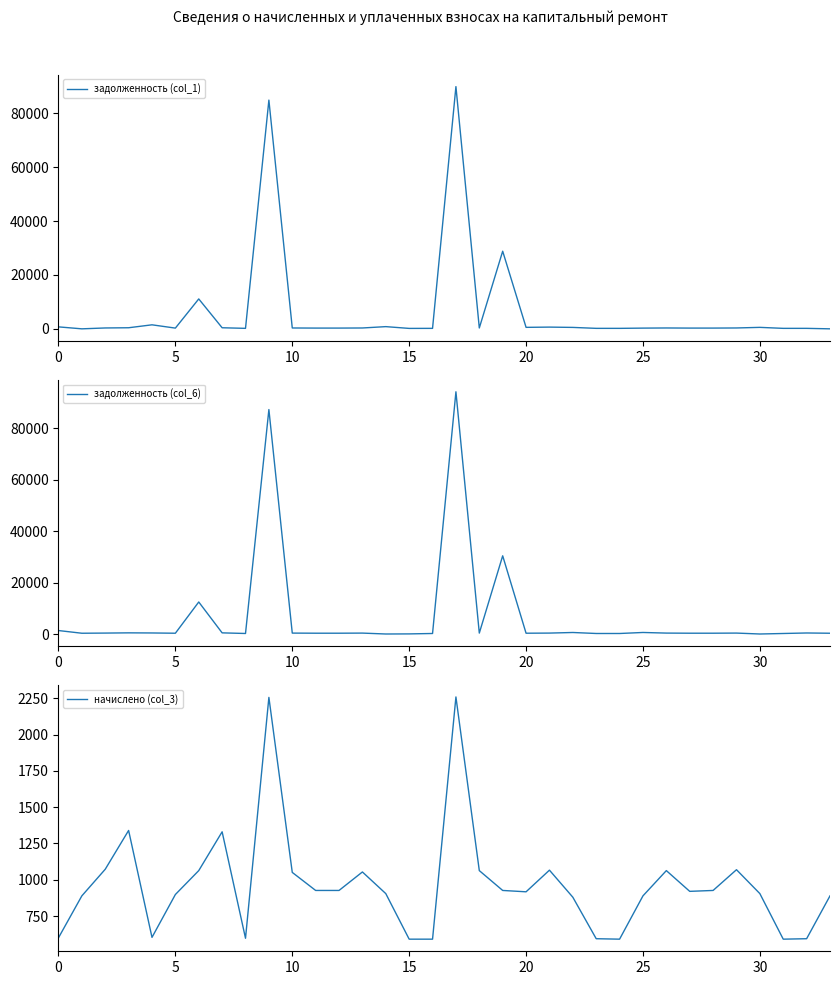

Which series has the largest range (max minus min)?

задолженность (col_6)